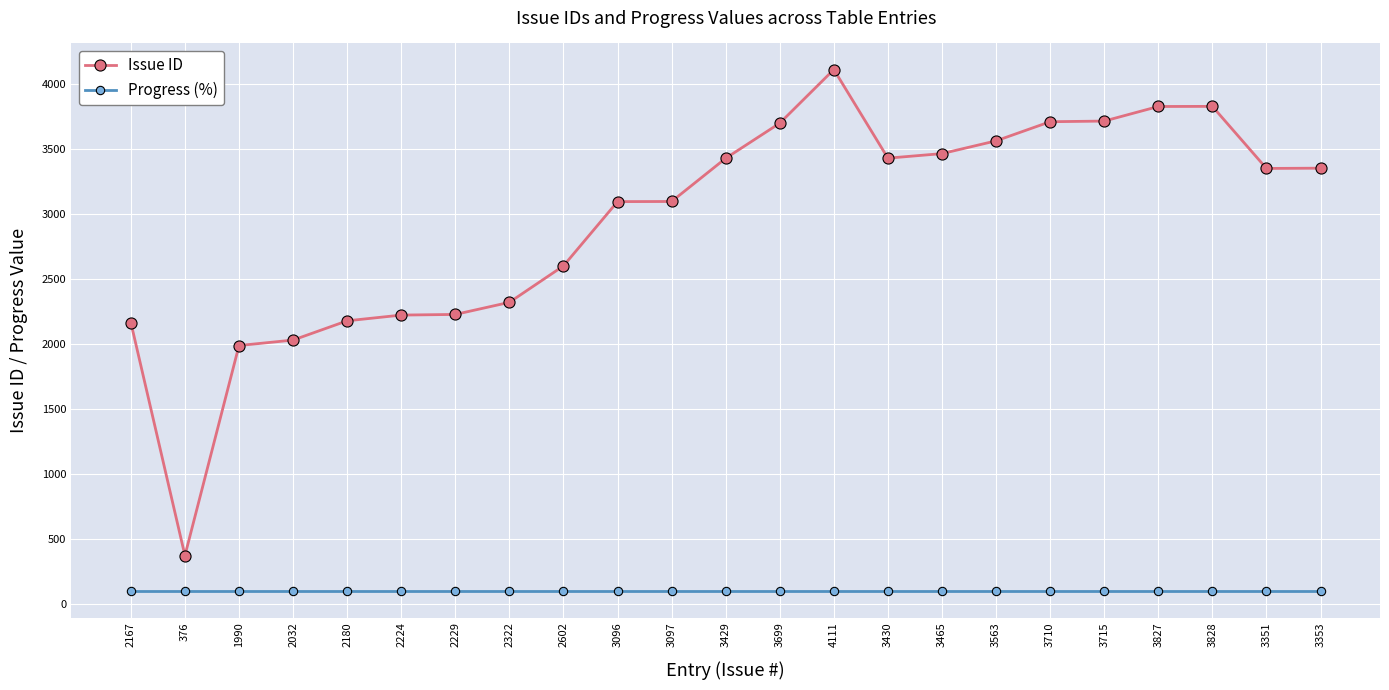

True or false: Issue ID has more than 1 interior local peaks.

True